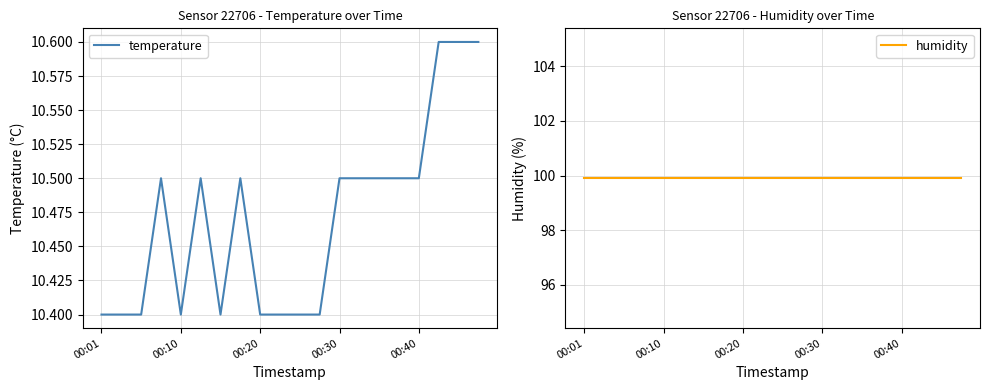

At which label is humidity closest to 99?

00:01